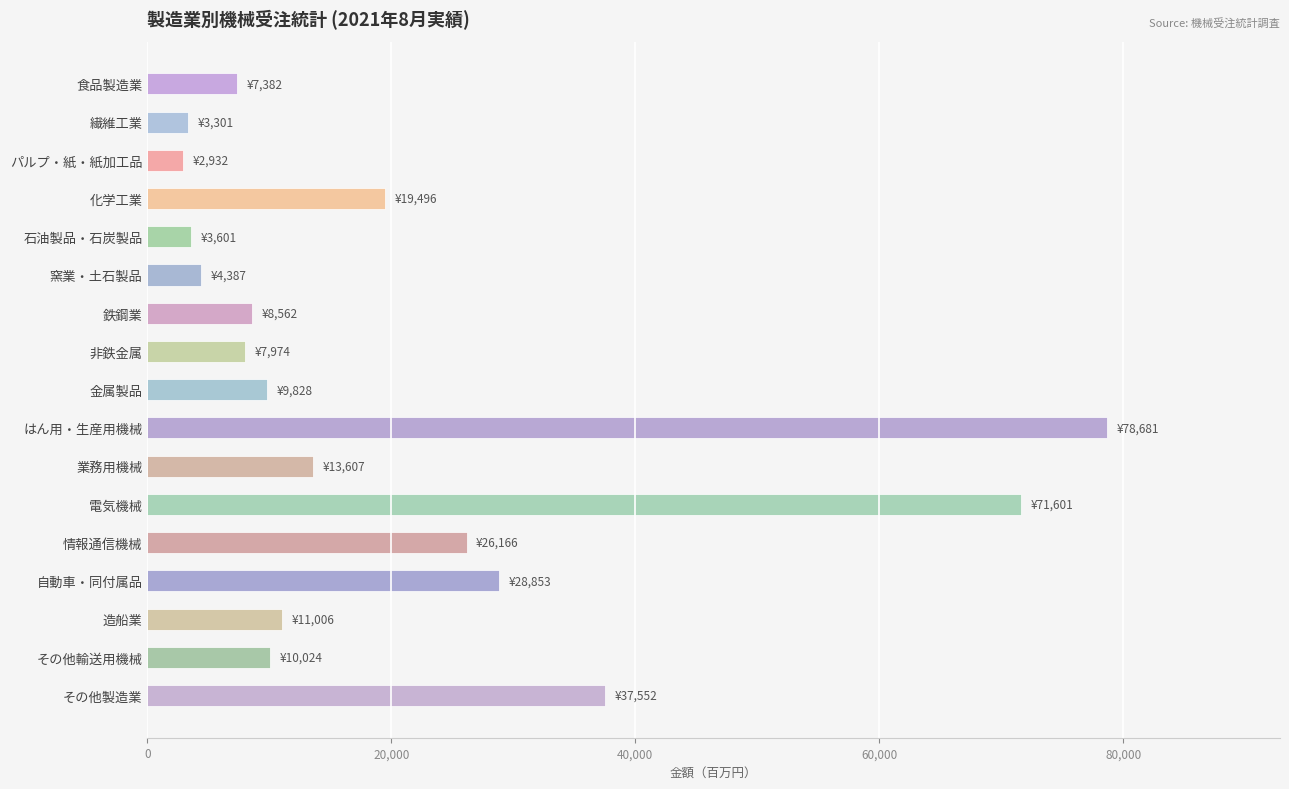

What is the ratio of the value at 電気機械 to the value at 窯業・土石製品?

16.3